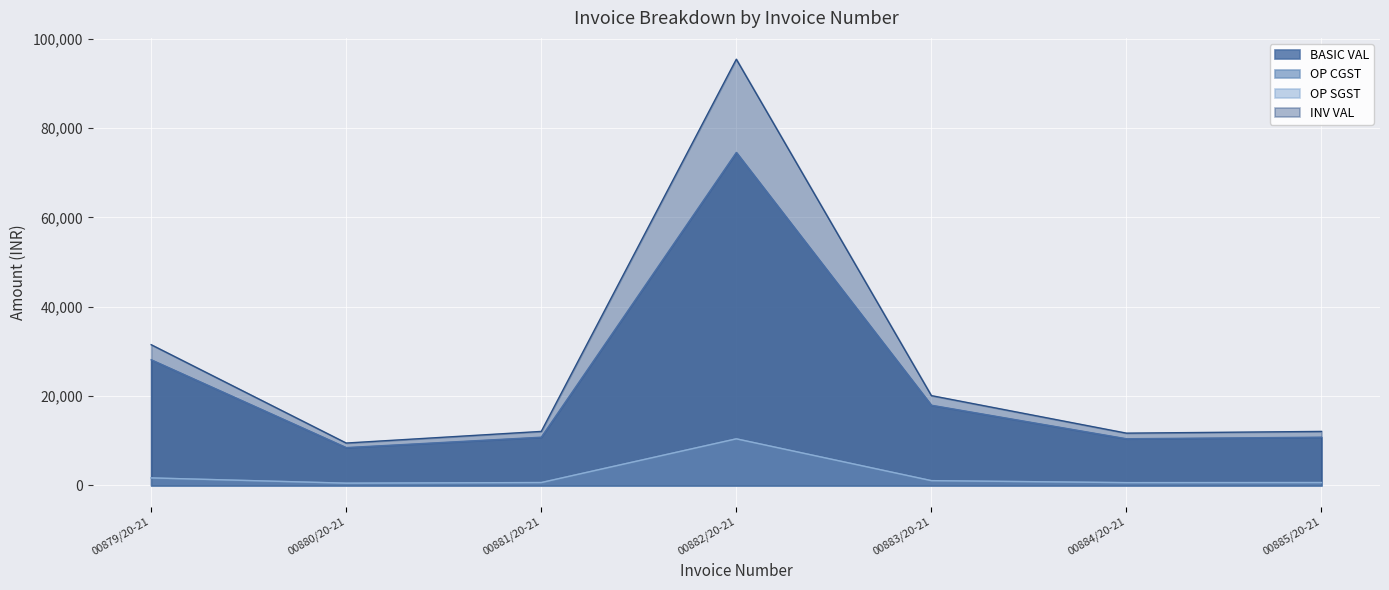

At which category does BASIC VAL reach its first local peak?

00882/20-21